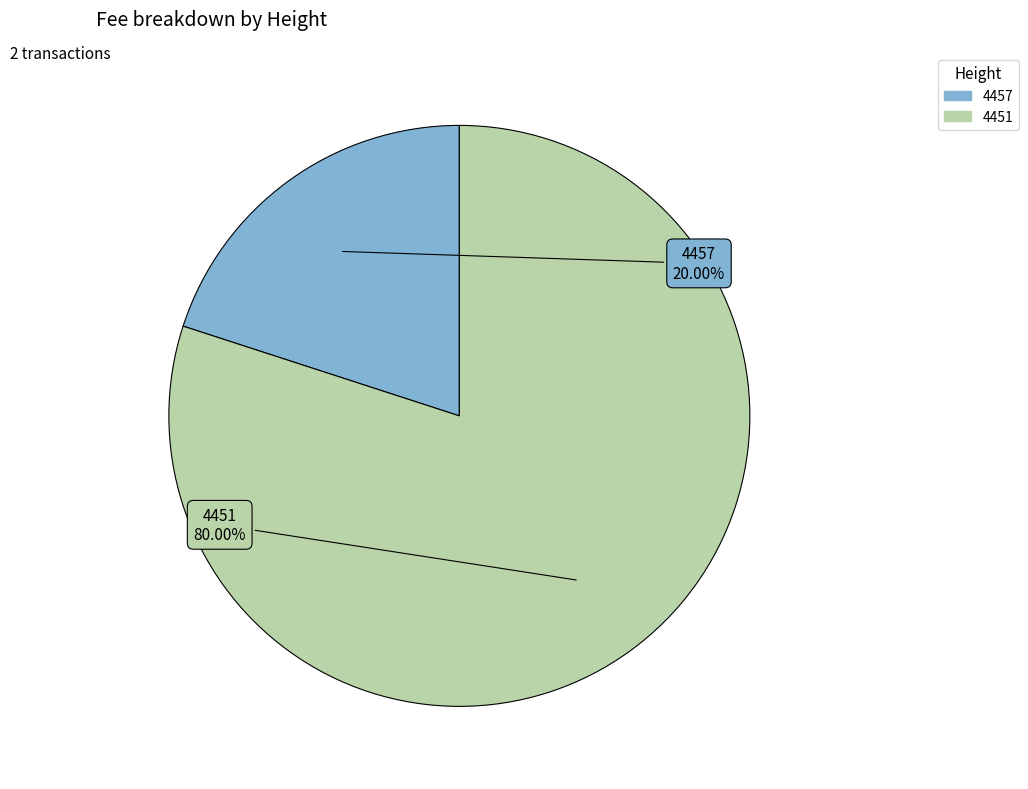

True or false: 4451 accounts for 87% of the total.

False